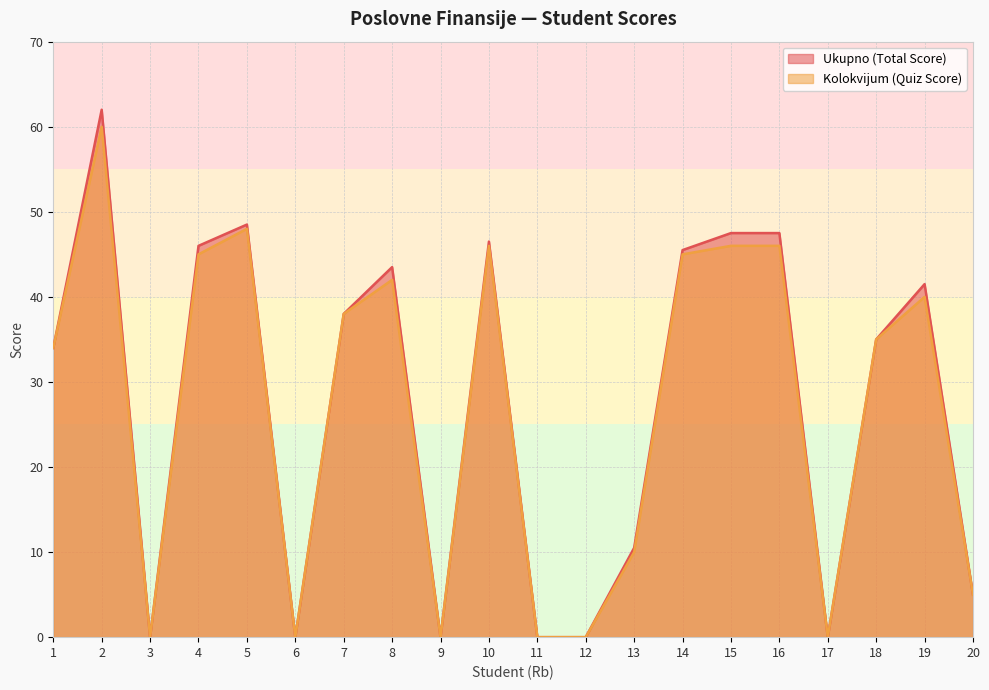

Is the value of Ukupno (Total Score) at 3 greater than the value of Kolokvijum (Quiz Score) at 20?

No